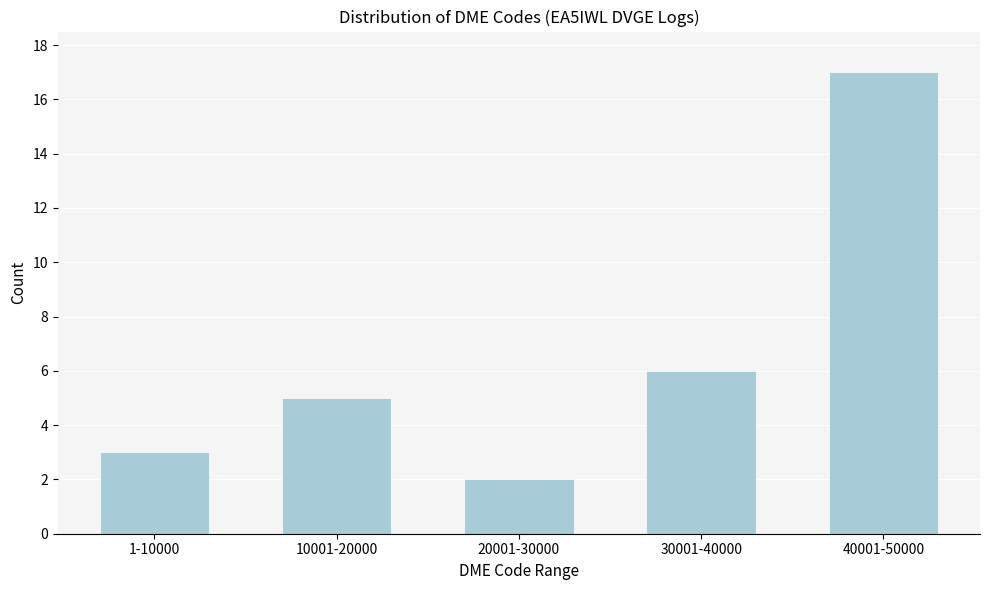

Reading left to right, what are all the values shown in this chart?

3	5	2	6	17